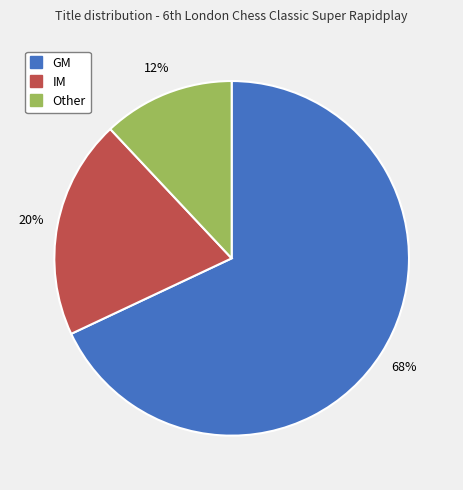

Rank the categories by value from highest to lowest.

GM, IM, Other